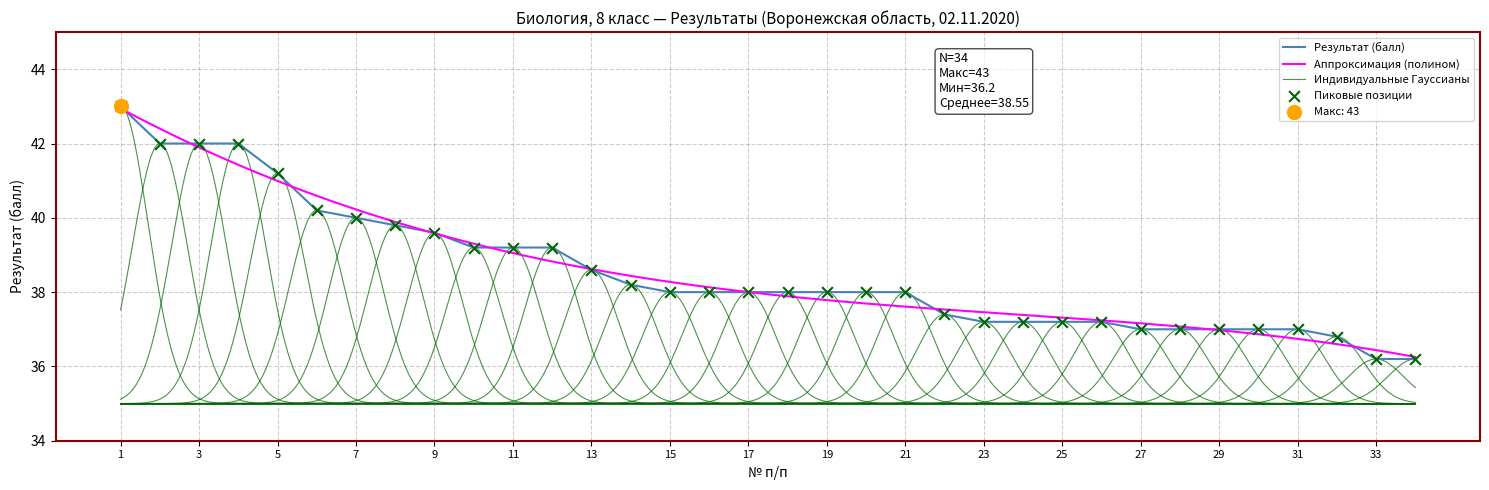

Approximately how many times larger is the value at 16 compared to 6?

0.9